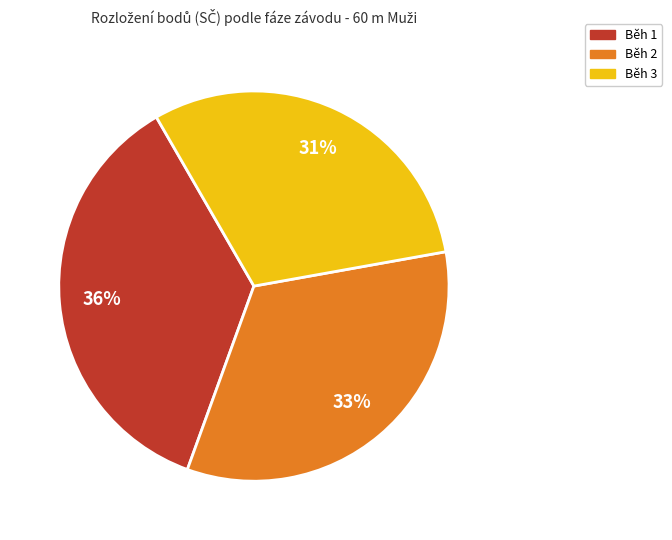

To the nearest percent, what is the average slice percentage?

33%